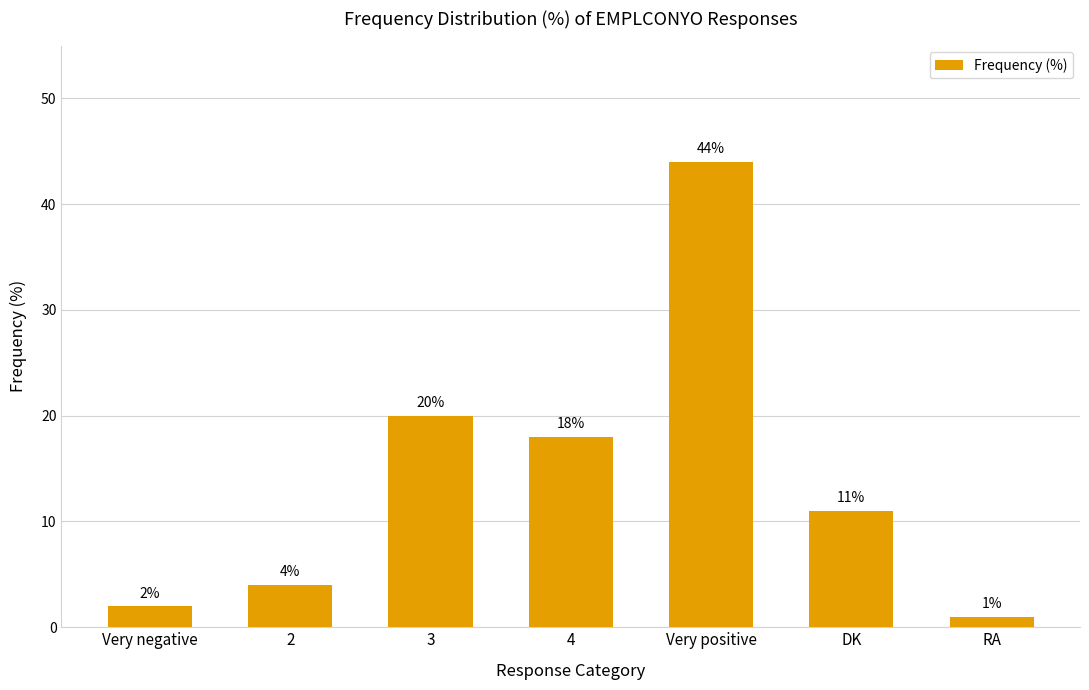

Reading right to left, list all the values displayed in this chart.

RA=1	DK=11	Very positive=44	4=18	3=20	2=4	Very negative=2